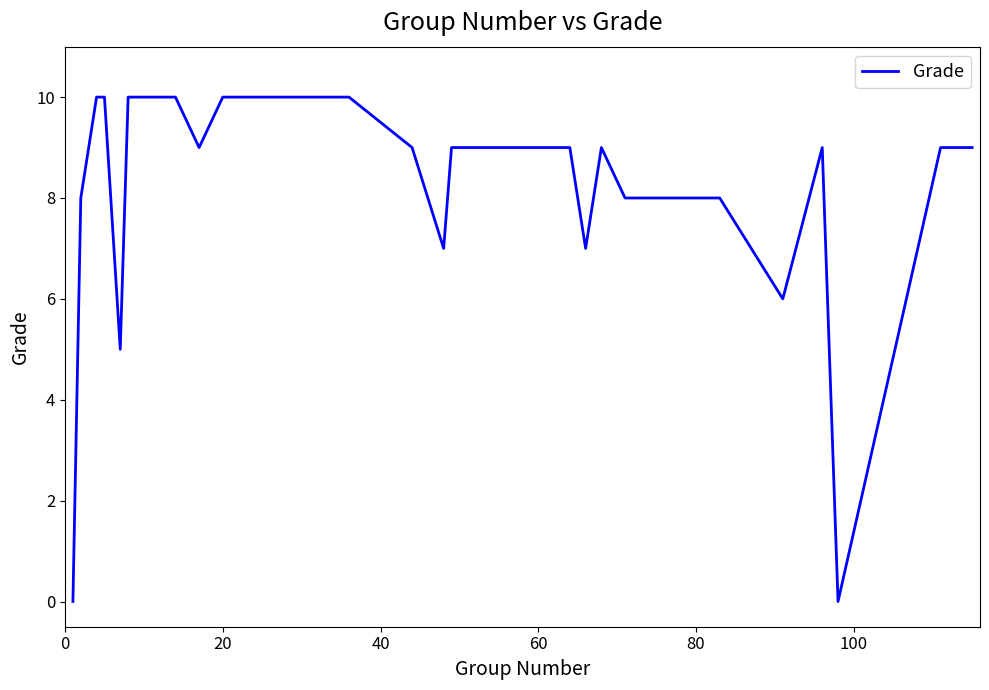

Reading left to right, what are all the values shown in this chart?

0	8	10	10	5	10	10	9	10	10	10	10	10	9	7	9	9	9	9	7	9	8	8	6	9	0	9	9